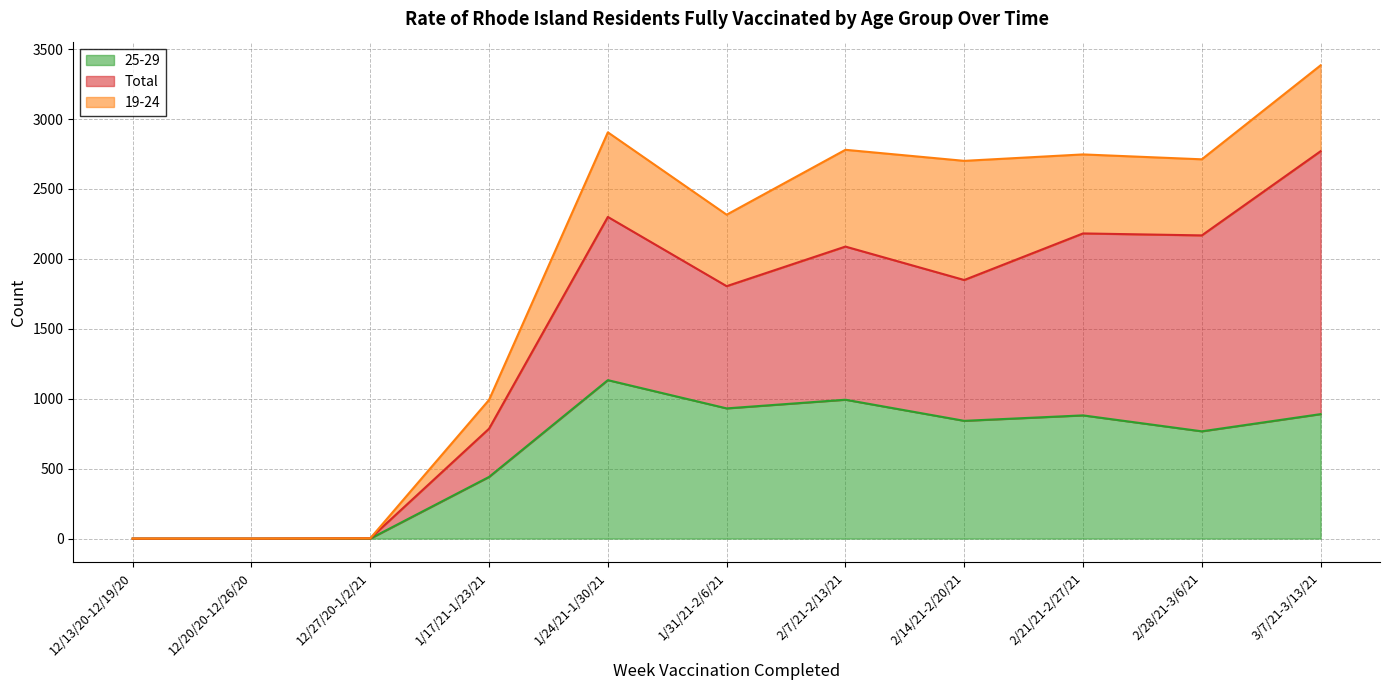

Reading right to left, list all the values displayed in this chart.

25-29: 3/7/21-3/13/21=890	2/28/21-3/6/21=767	2/21/21-2/27/21=881	2/14/21-2/20/21=842	2/7/21-2/13/21=993	1/31/21-2/6/21=931	1/24/21-1/30/21=1133	1/17/21-1/23/21=441	12/27/20-1/2/21=0	12/20/20-12/26/20=0	12/13/20-12/19/20=0
Total: 3/7/21-3/13/21=1880	2/28/21-3/6/21=1401	2/21/21-2/27/21=1301	2/14/21-2/20/21=1007	2/7/21-2/13/21=1095	1/31/21-2/6/21=874	1/24/21-1/30/21=1167	1/17/21-1/23/21=345	12/27/20-1/2/21=2	12/20/20-12/26/20=0	12/13/20-12/19/20=0
19-24: 3/7/21-3/13/21=614	2/28/21-3/6/21=544	2/21/21-2/27/21=565	2/14/21-2/20/21=852	2/7/21-2/13/21=692	1/31/21-2/6/21=511	1/24/21-1/30/21=605	1/17/21-1/23/21=206	12/27/20-1/2/21=0	12/20/20-12/26/20=0	12/13/20-12/19/20=0